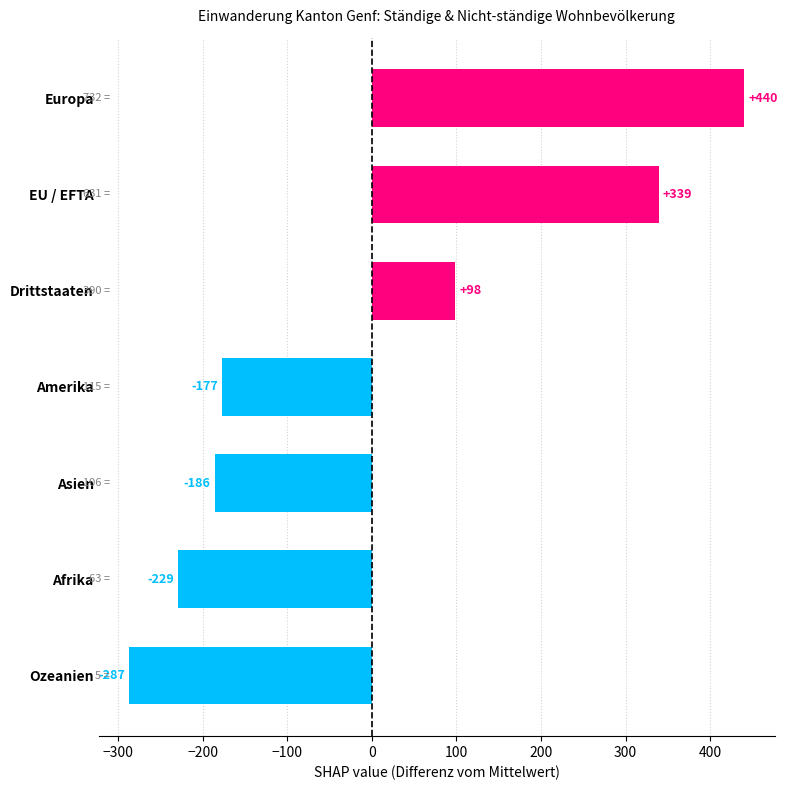

How many bars are there in total?

7